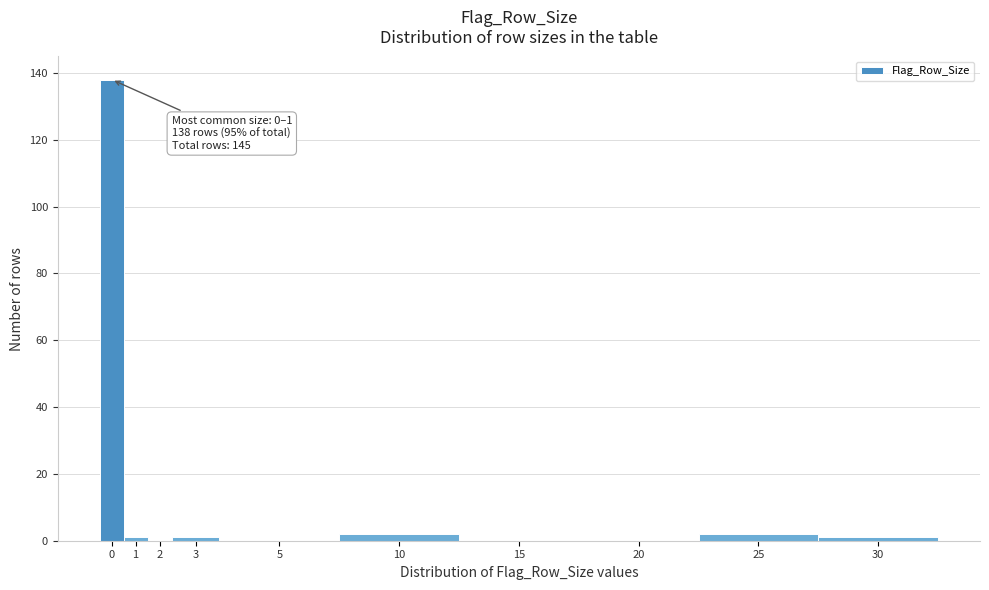

Reading left to right, extract all data points from this chart.

0=138	1=1	2=0	3=1	5=0	10=2	15=0	20=0	25=2	30=1